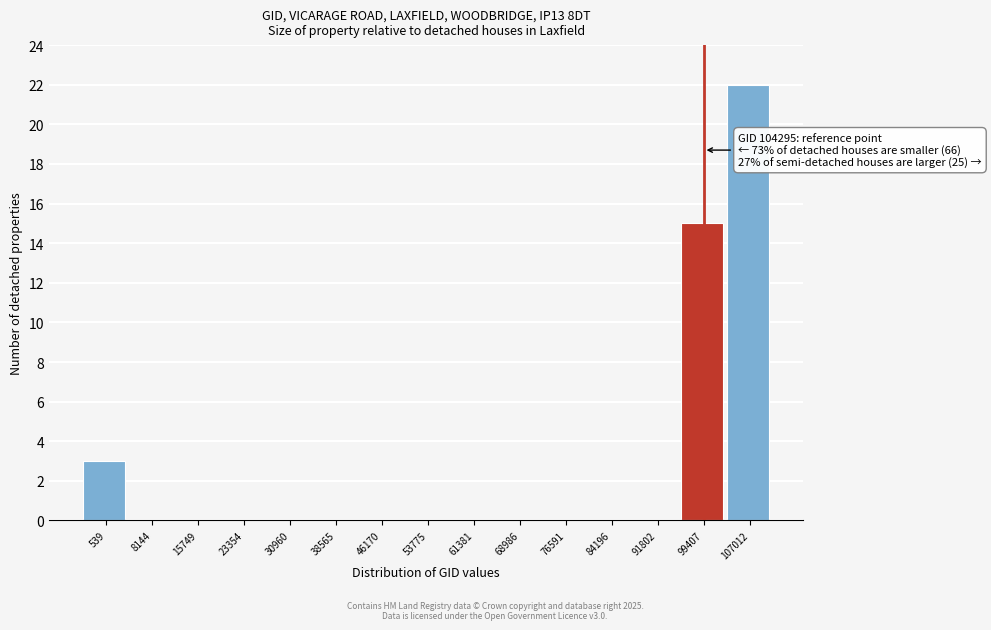

Reading left to right, list all the values displayed in this chart.

539=3	8144=0	15749=0	23354=0	30960=0	38565=0	46170=0	53775=0	61381=0	68986=0	76591=0	84196=0	91802=0	99407=15	107012=22